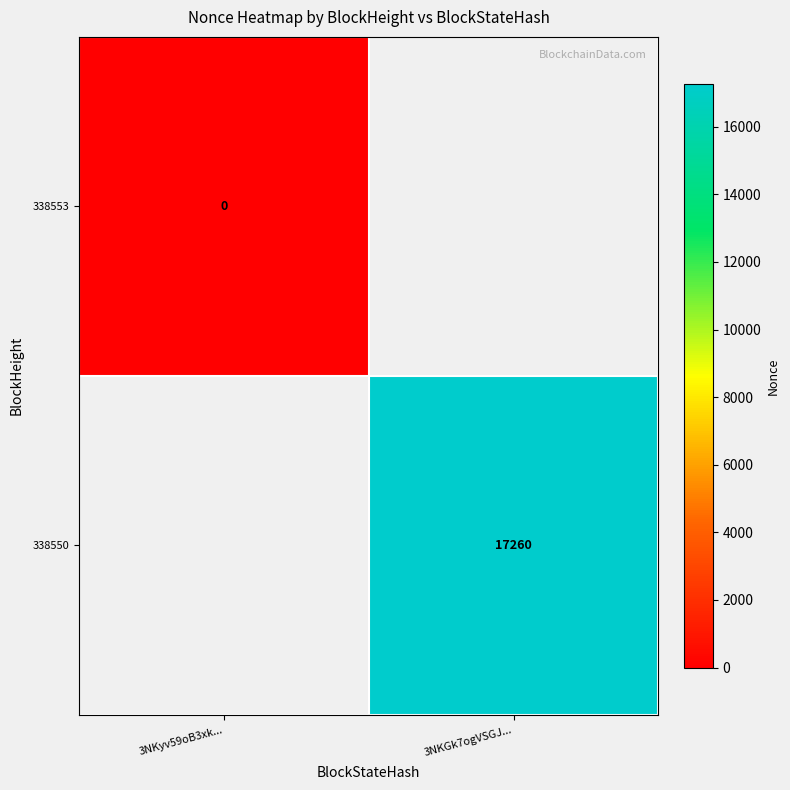

Is it true that 338550 equals 28802 at 3NKGk7ogVSGJ...?

False